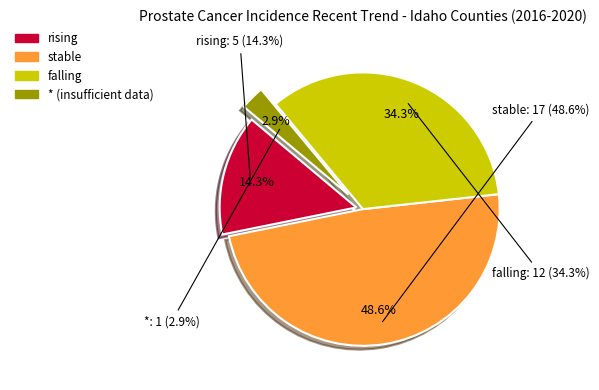

What is the largest slice in the pie chart?

stable